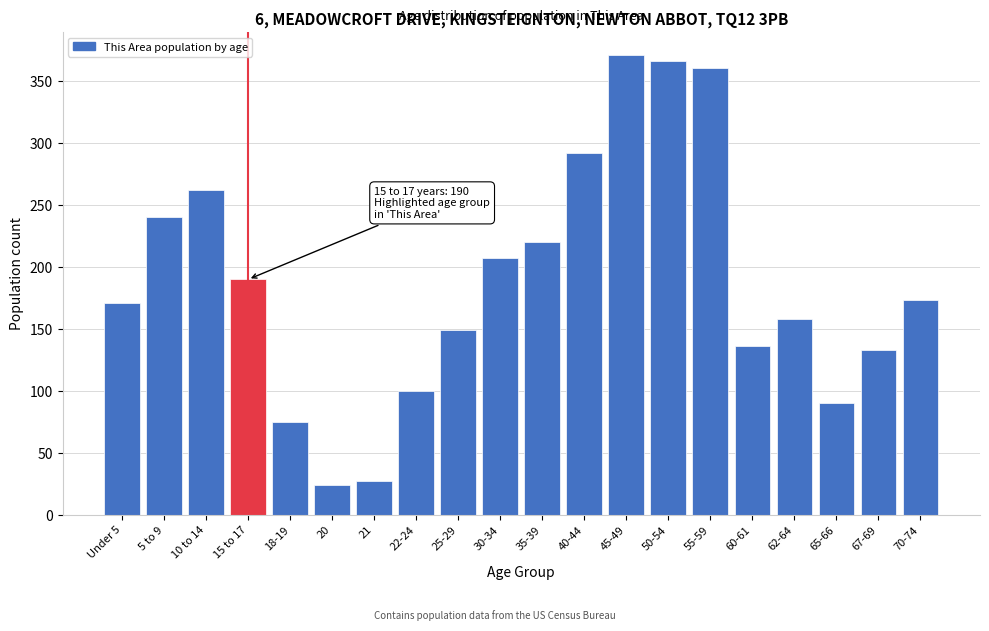

Reading left to right, transcribe all the data shown in this chart.

Under 5=171	5 to 9=240	10 to 14=262	15 to 17=190	18-19=75	20=24	21=27	22-24=100	25-29=149	30-34=207	35-39=220	40-44=292	45-49=371	50-54=366	55-59=361	60-61=136	62-64=158	65-66=90	67-69=133	70-74=173